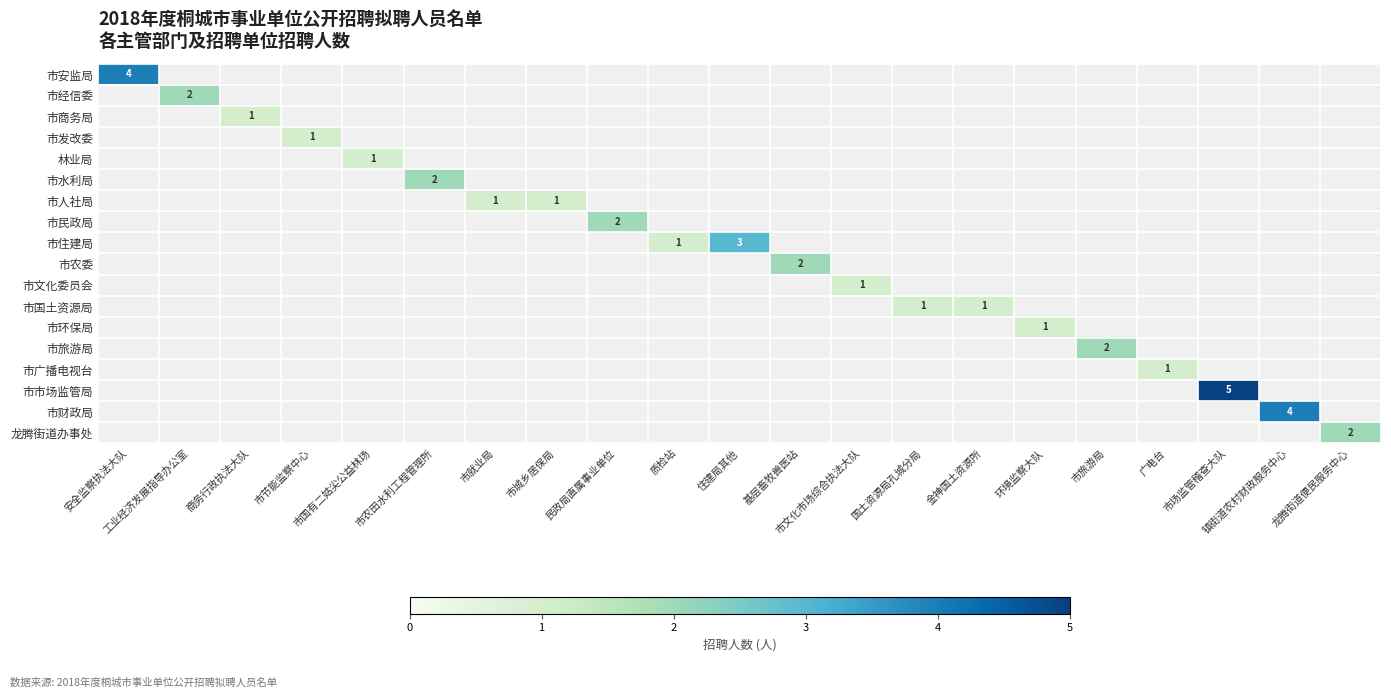

What is the spread (max minus min) of values at 市城乡居保局?

1